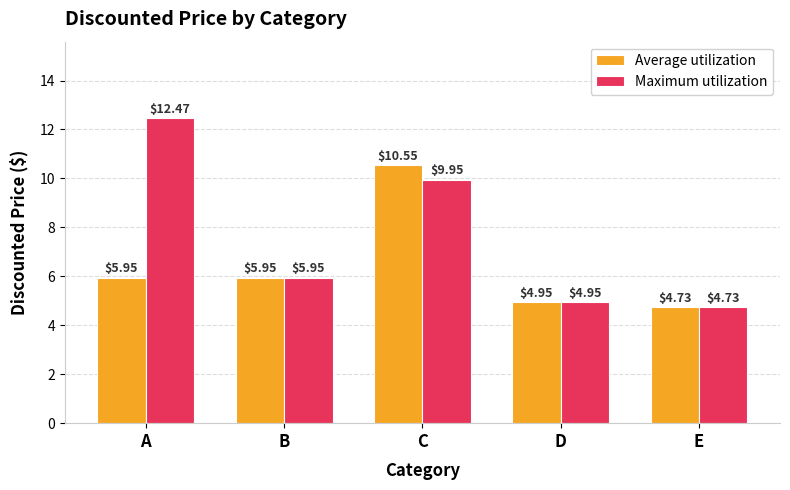

Between C and D, which series saw the biggest shift?

Average utilization